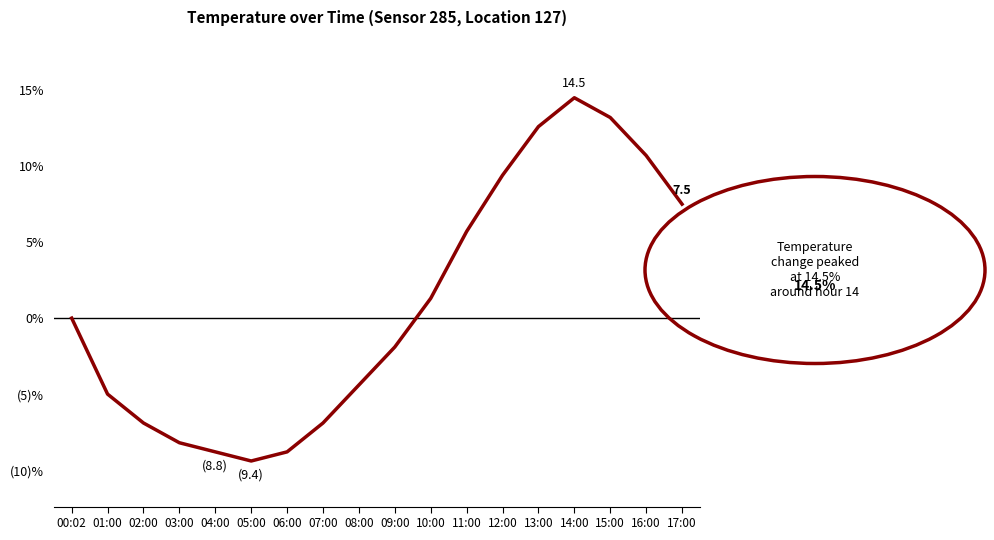

How many points are lower than both their immediate neighbors (excluding endpoints)?

1